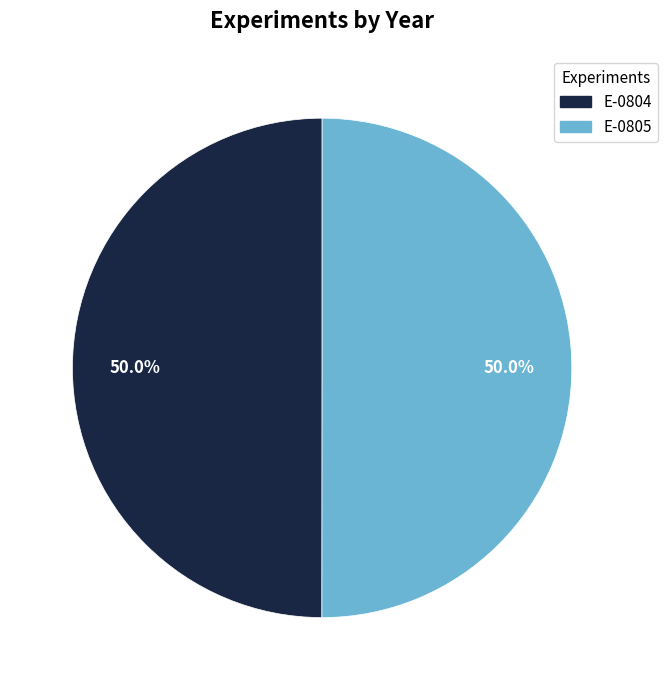

What is the ratio of the value at E-0805 to the value at E-0804?

1.0